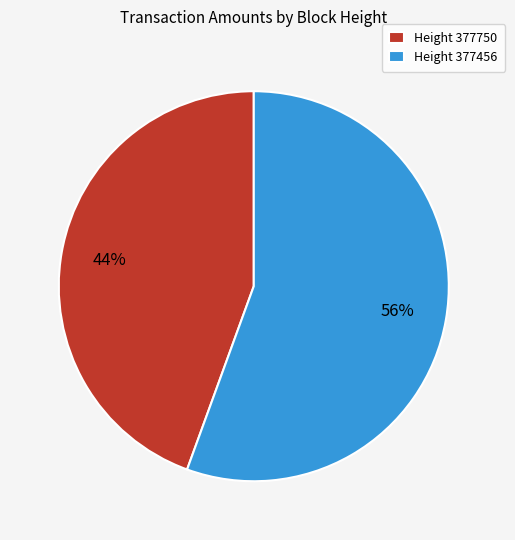

What is the ratio of the value at Height 377750 to the value at Height 377456?

0.8